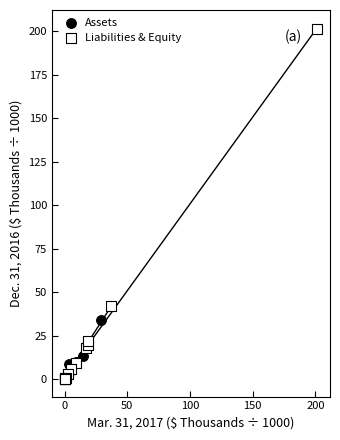

Which series reaches the maximum Y coordinate?

Liabilities & Equity